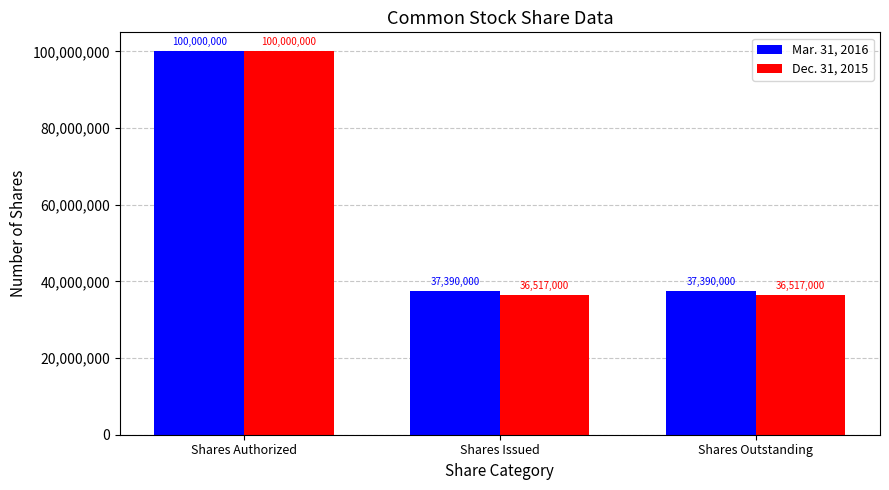

Which series has the largest total across all categories?

Mar. 31, 2016